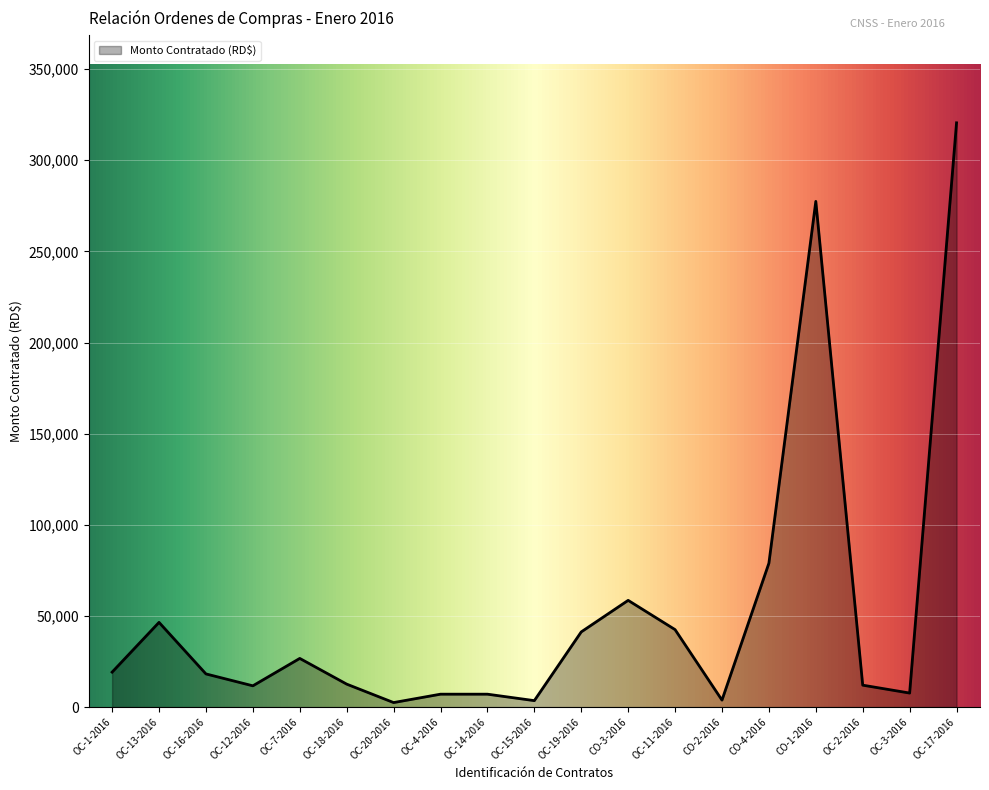

How many lines are shown in the chart?

1